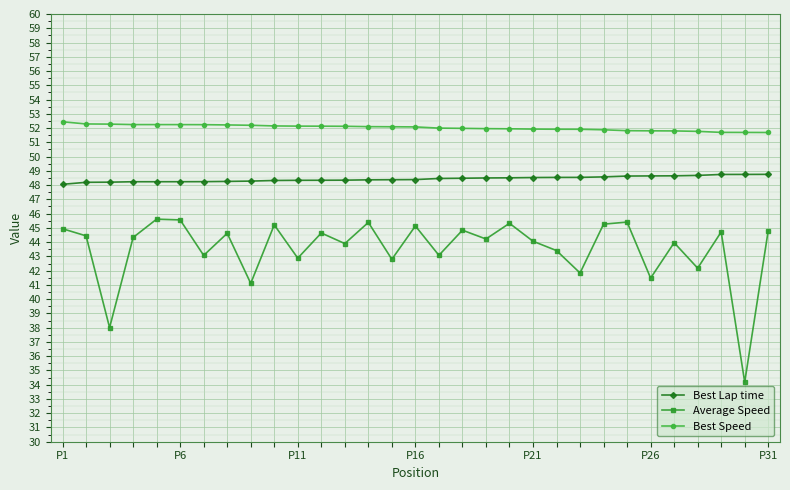

What is the difference between the maximum and minimum values in the Best Speed series?

0.8